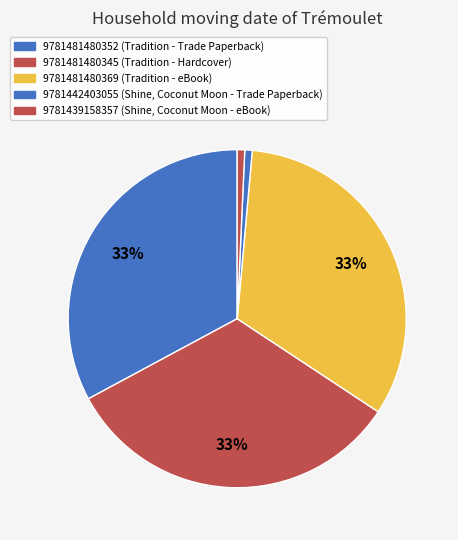

Rank the categories by value from lowest to highest.

9781442403055, 9781439158357, 9781481480352, 9781481480345, 9781481480369